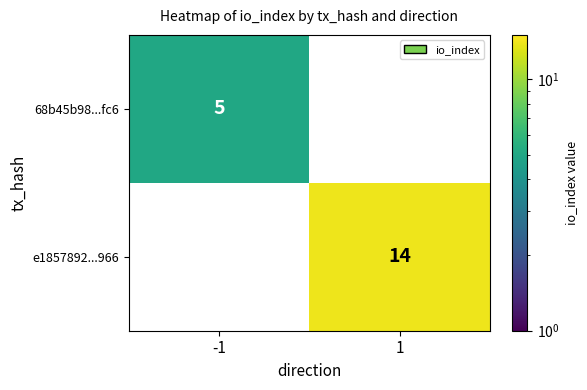

Which series has the largest total across all categories?

e1857892...966